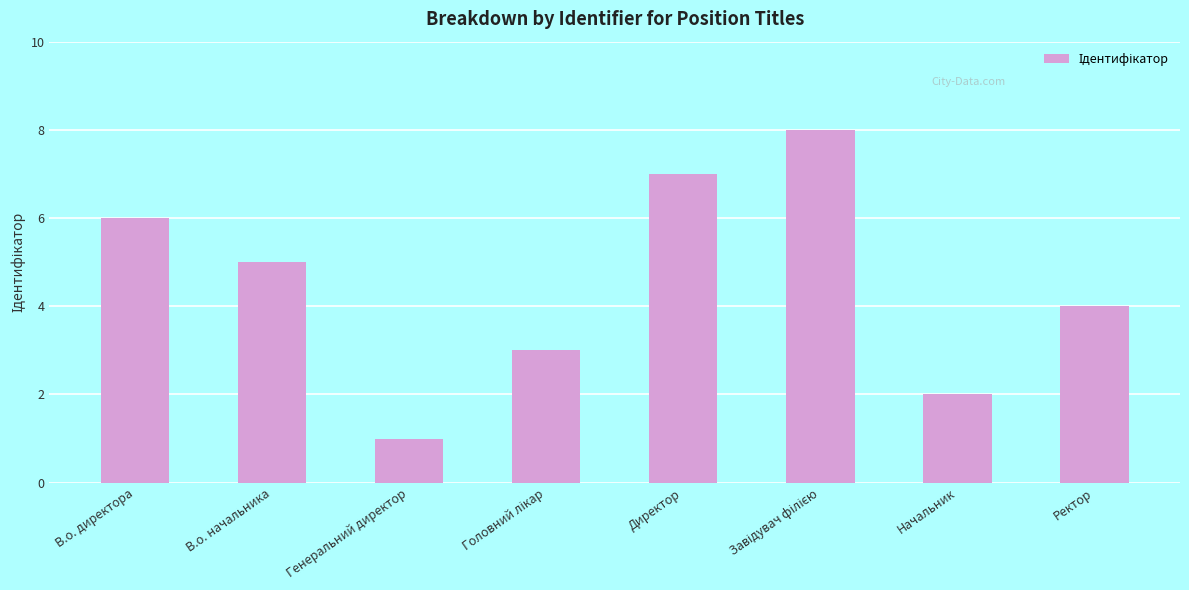

Reading left to right, extract all data points from this chart.

6	5	1	3	7	8	2	4